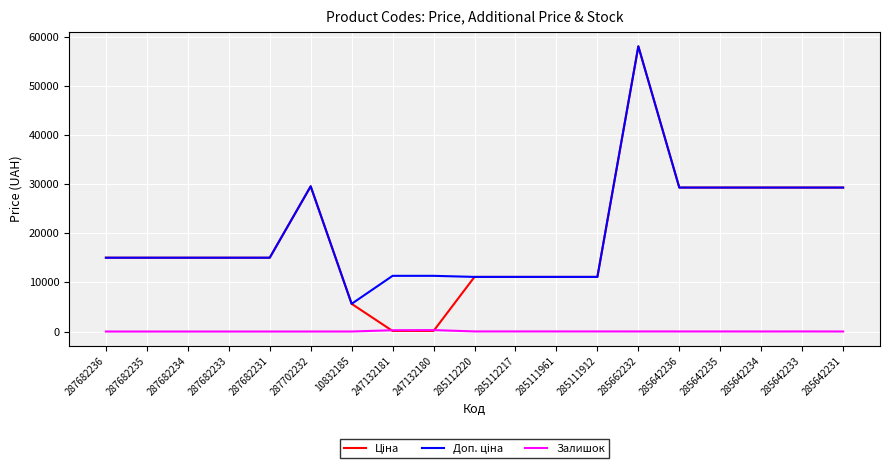

At which category is the sum across all series the highest?

285662232